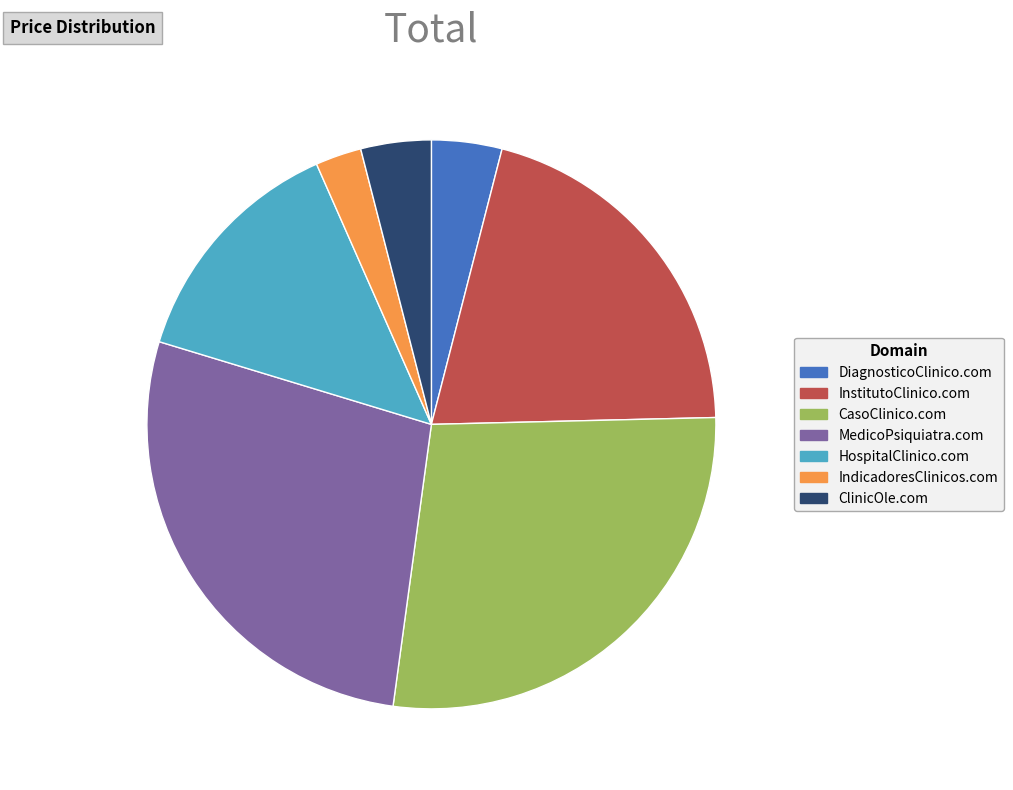

Is MedicoPsiquiatra.com the majority of the pie?

No